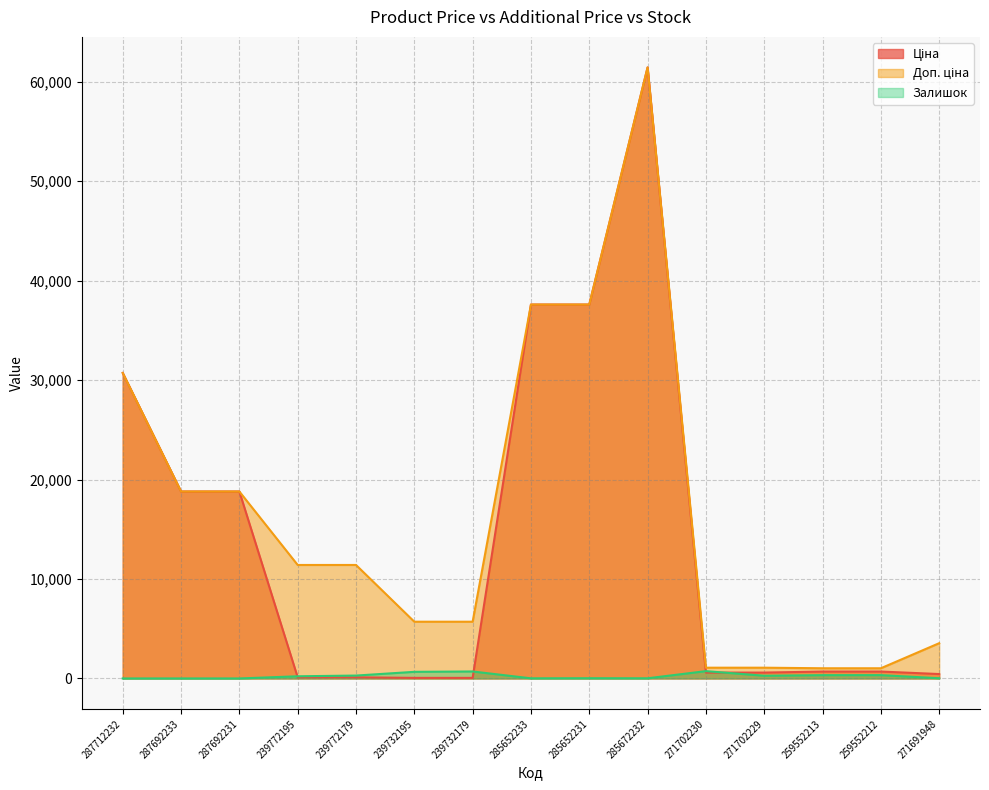

After their last crossing, which series has the higher values: Ціна or Залишок?

Ціна